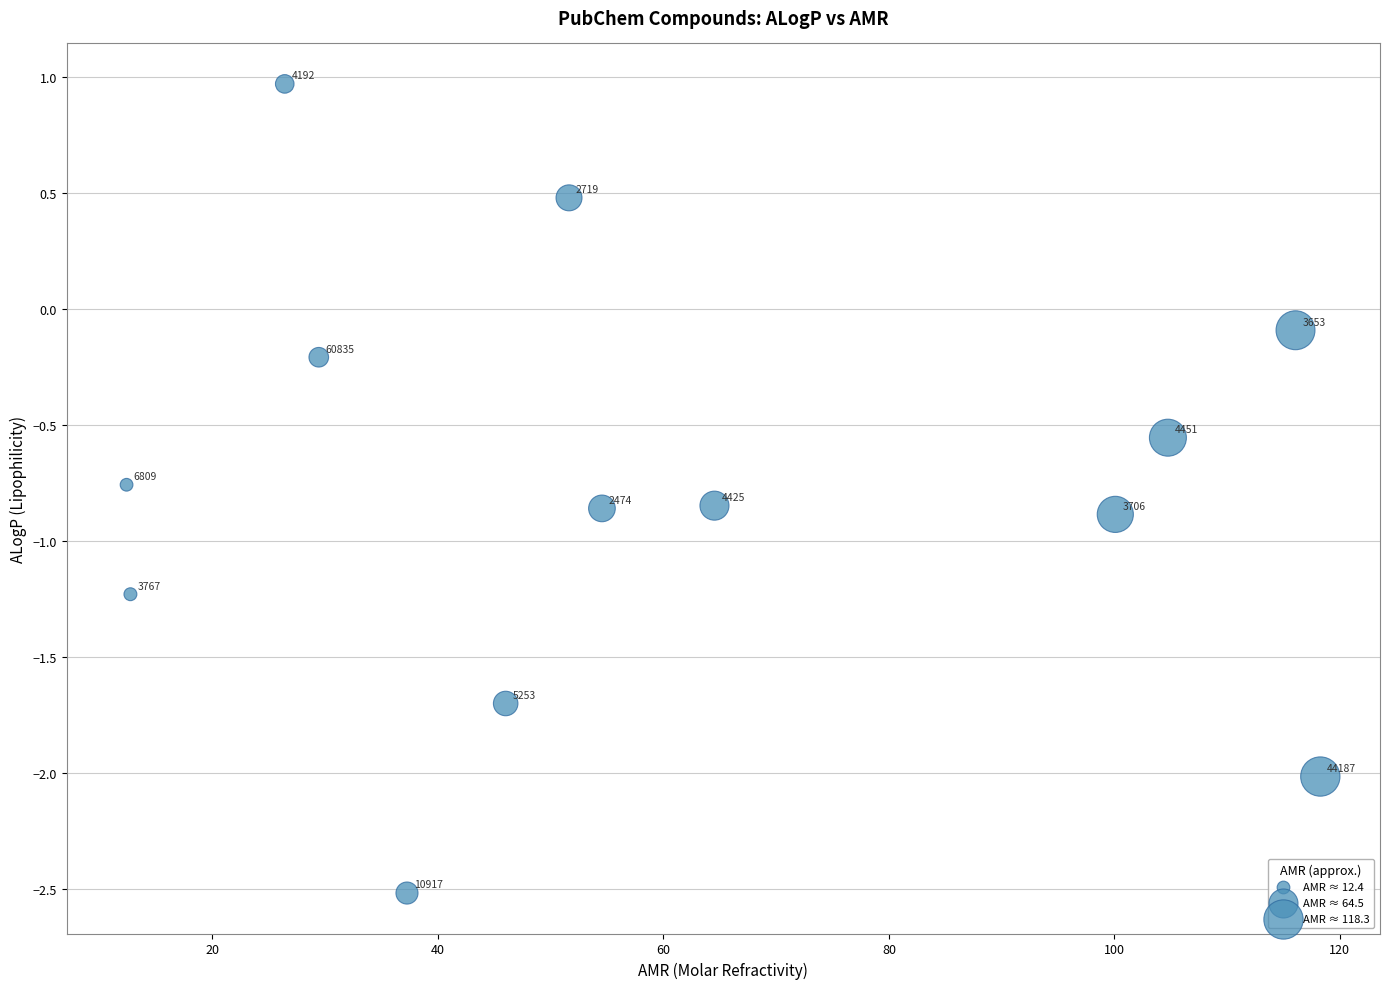

What is the range of Y values (max minus min)?

3.5